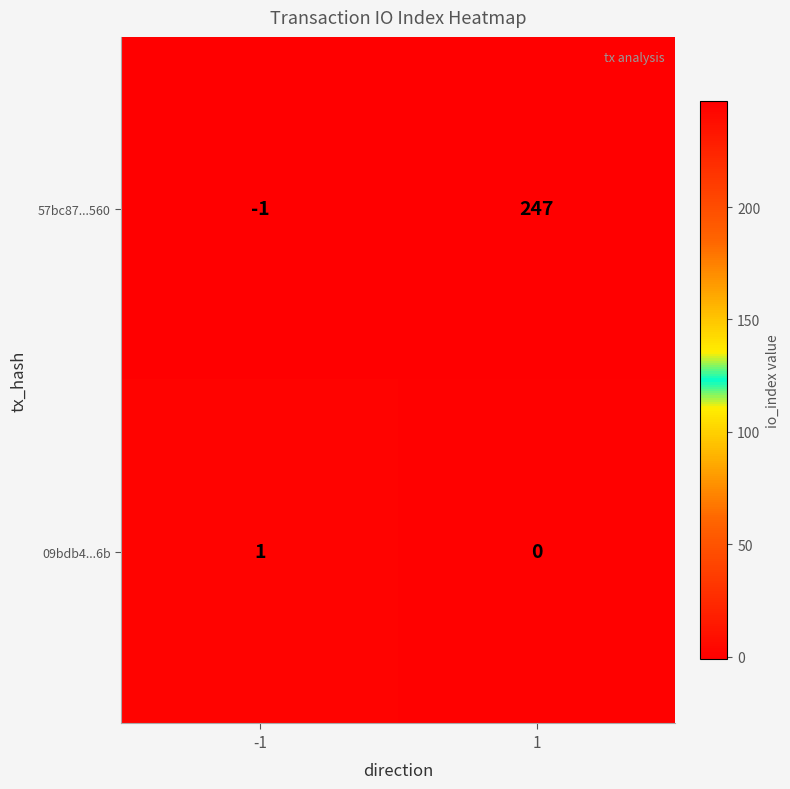

At which category is the sum across all series the highest?

1